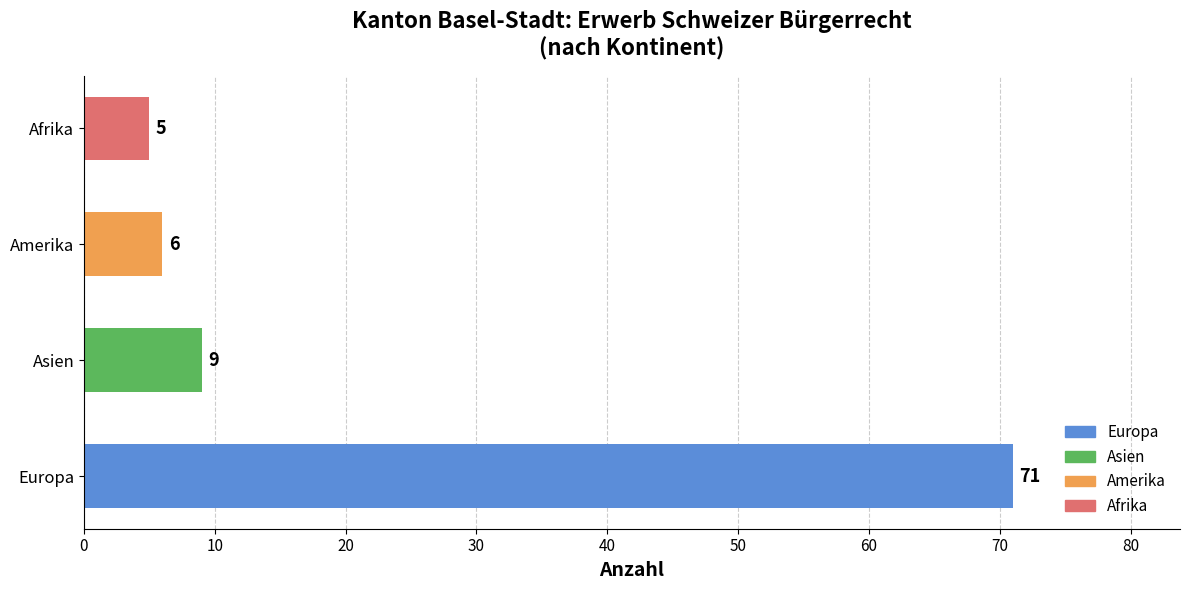

Rank the categories by value from lowest to highest.

Afrika, Amerika, Asien, Europa